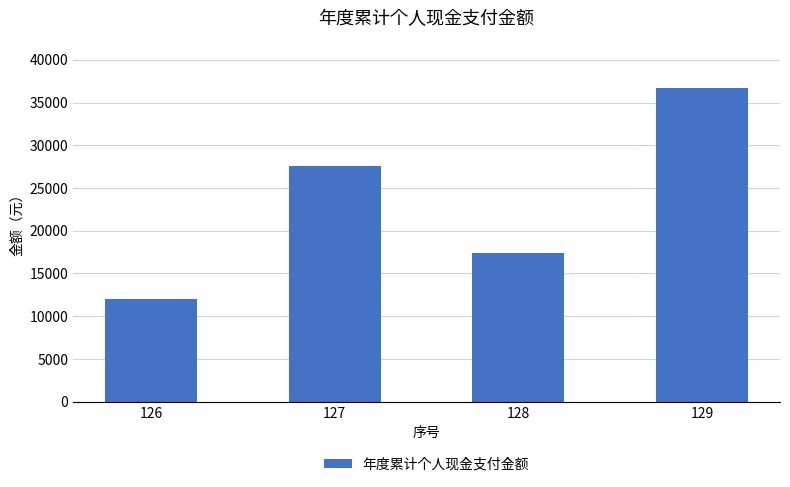

At which category does the chart reach its minimum across all series?

126